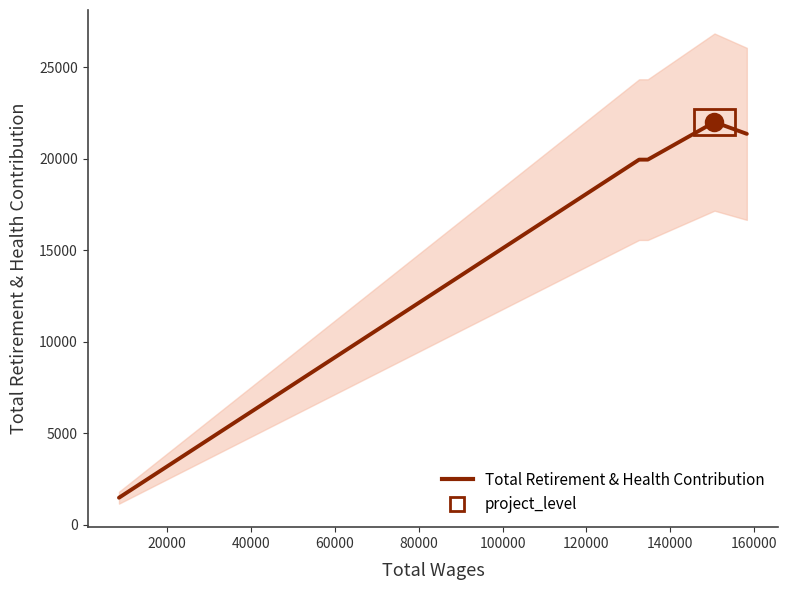

What is the value of the 3rd point from the left?

19957